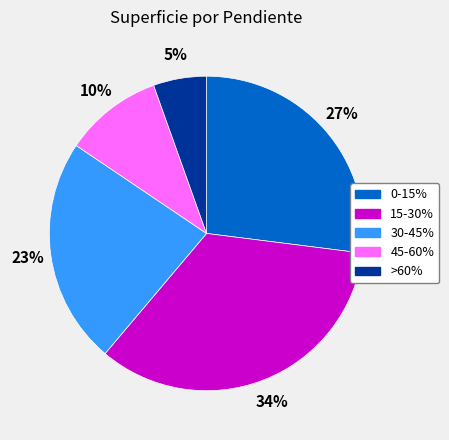

To the nearest percent, what portion does 15-30% represent?

34%